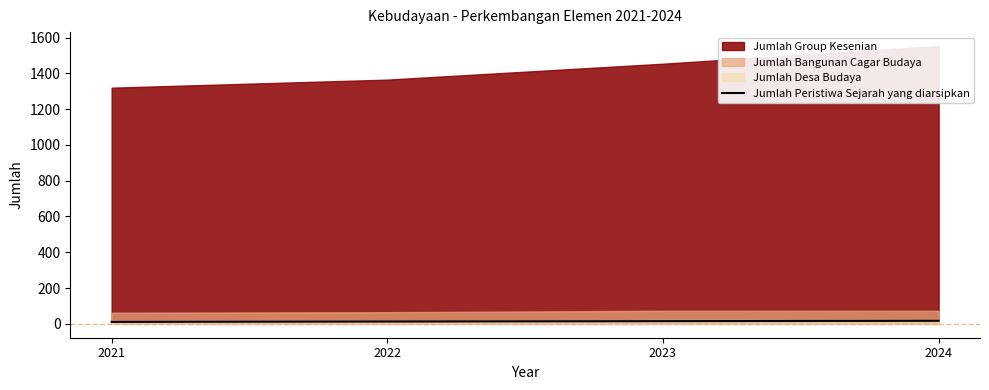

True or false: Jumlah Peristiwa Sejarah yang diarsipkan has a value of 17 at 2024.

True